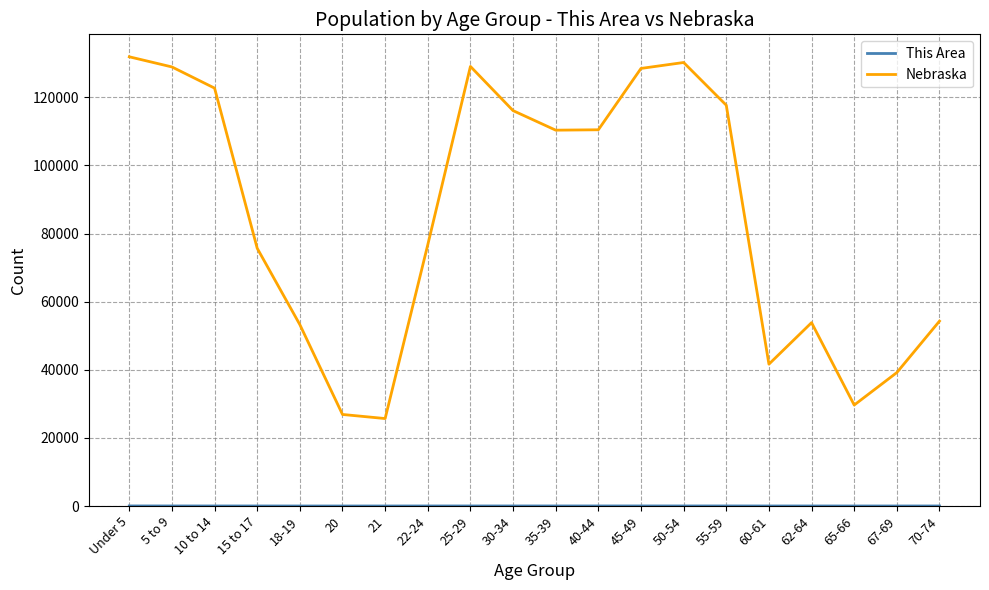

Which series has the widest spread of values?

Nebraska